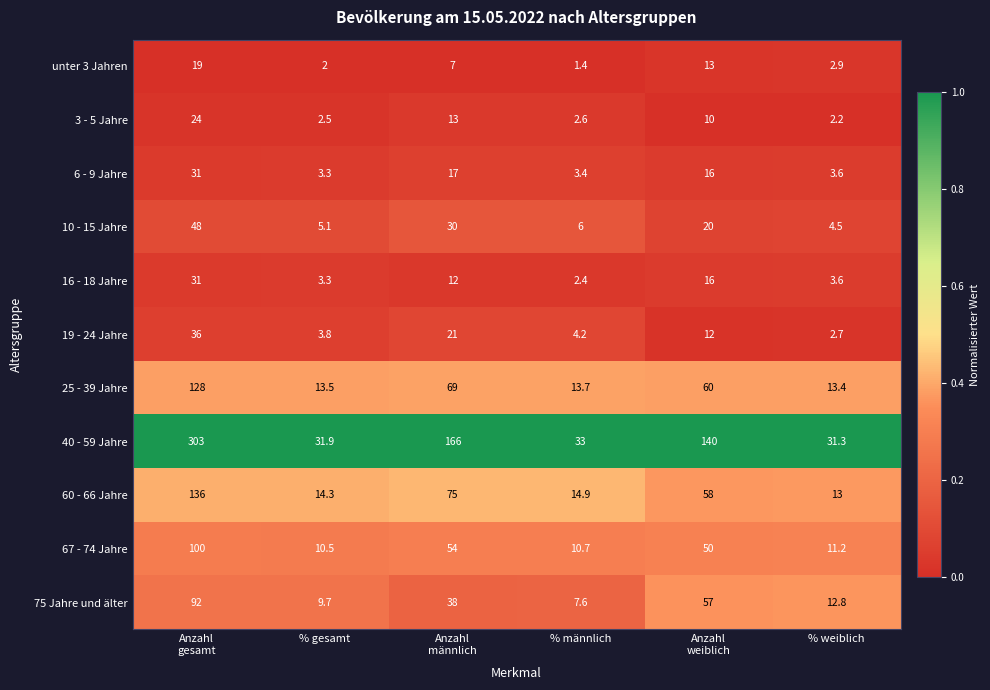

Which series changed the most between Anzahl
gesamt and % weiblich?

40 - 59 Jahre